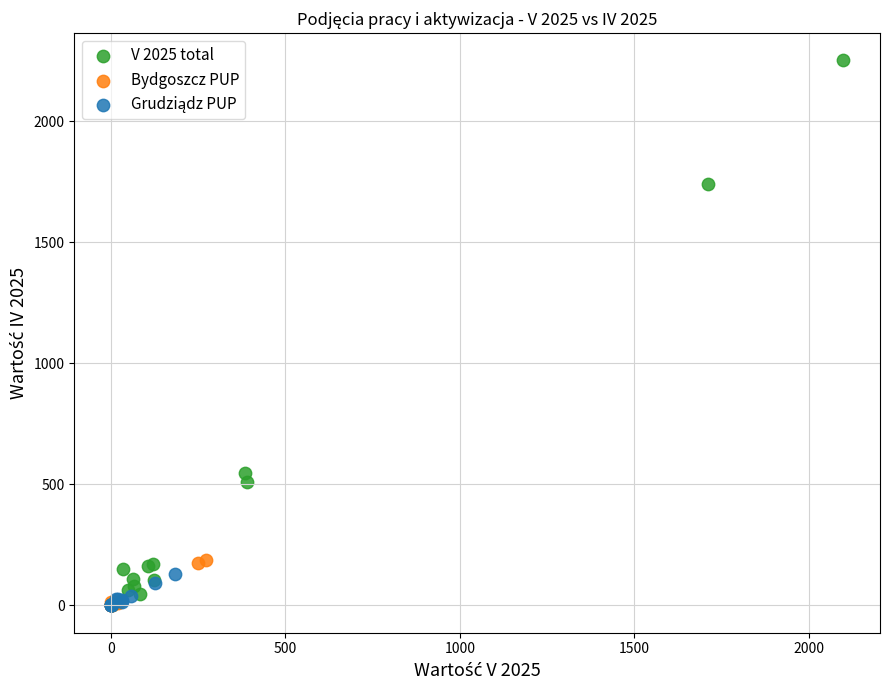

Which series reaches the maximum Y coordinate?

V 2025 total